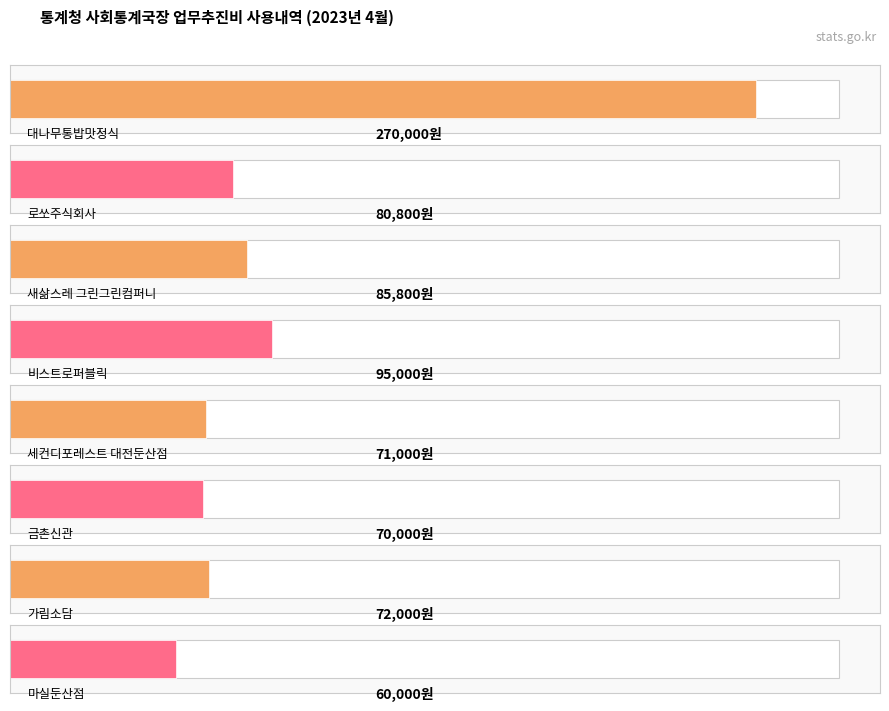

What is the maximum value shown in the chart?

270000